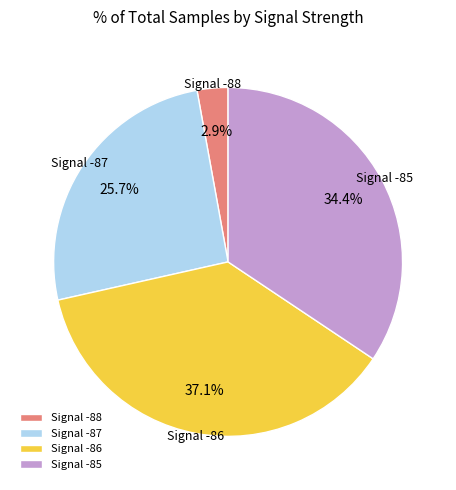

Which has a higher value, Signal -86 or Signal -85?

Signal -86